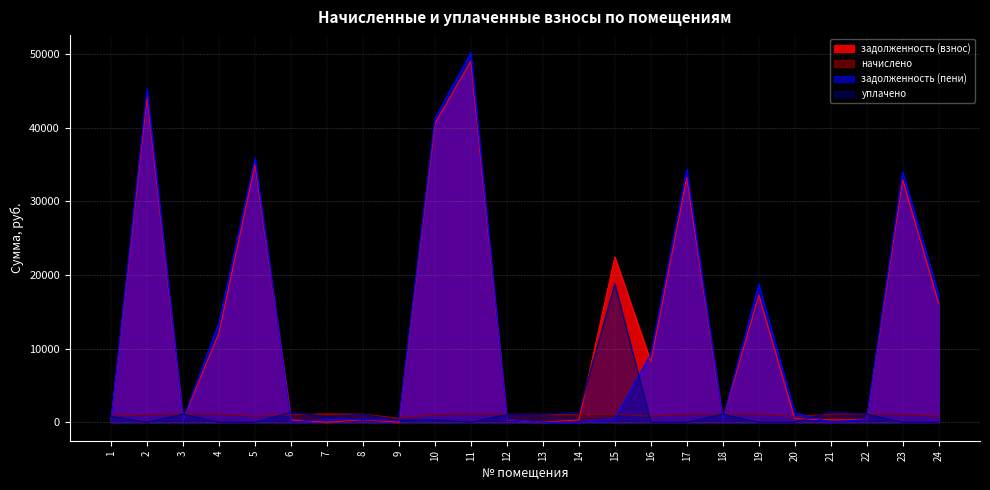

How many values in the уплачено series are below 766?

12